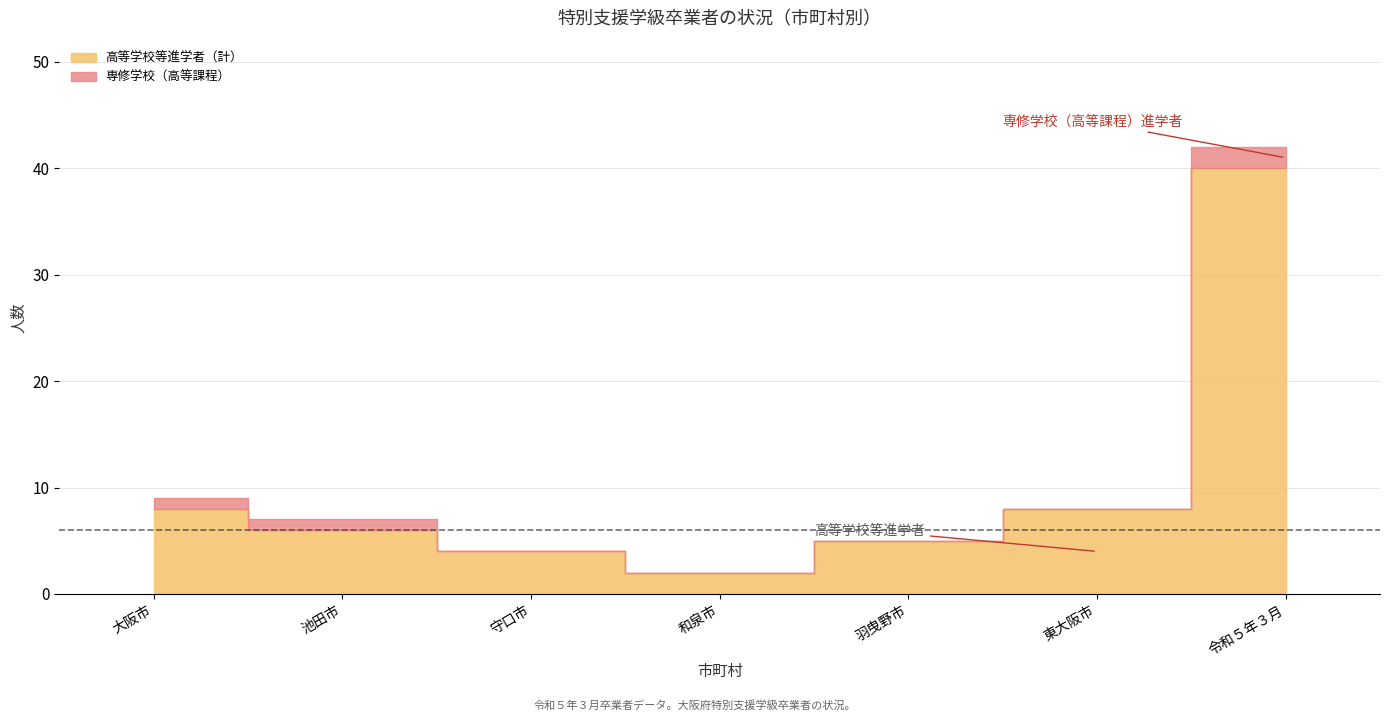

True or false: 専修学校（高等課程） has a value of 1 at 池田市.

False